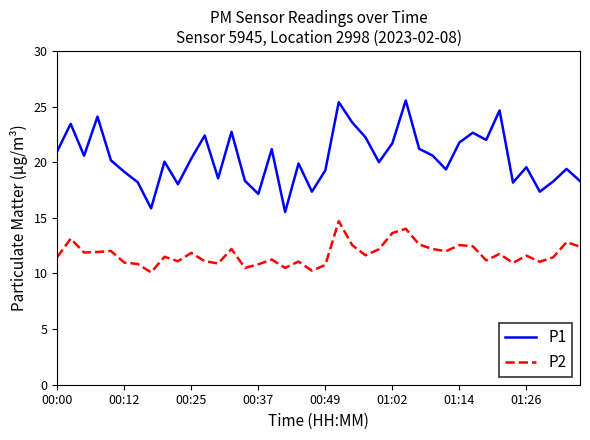

What are all the series names shown in the legend?

P1, P2